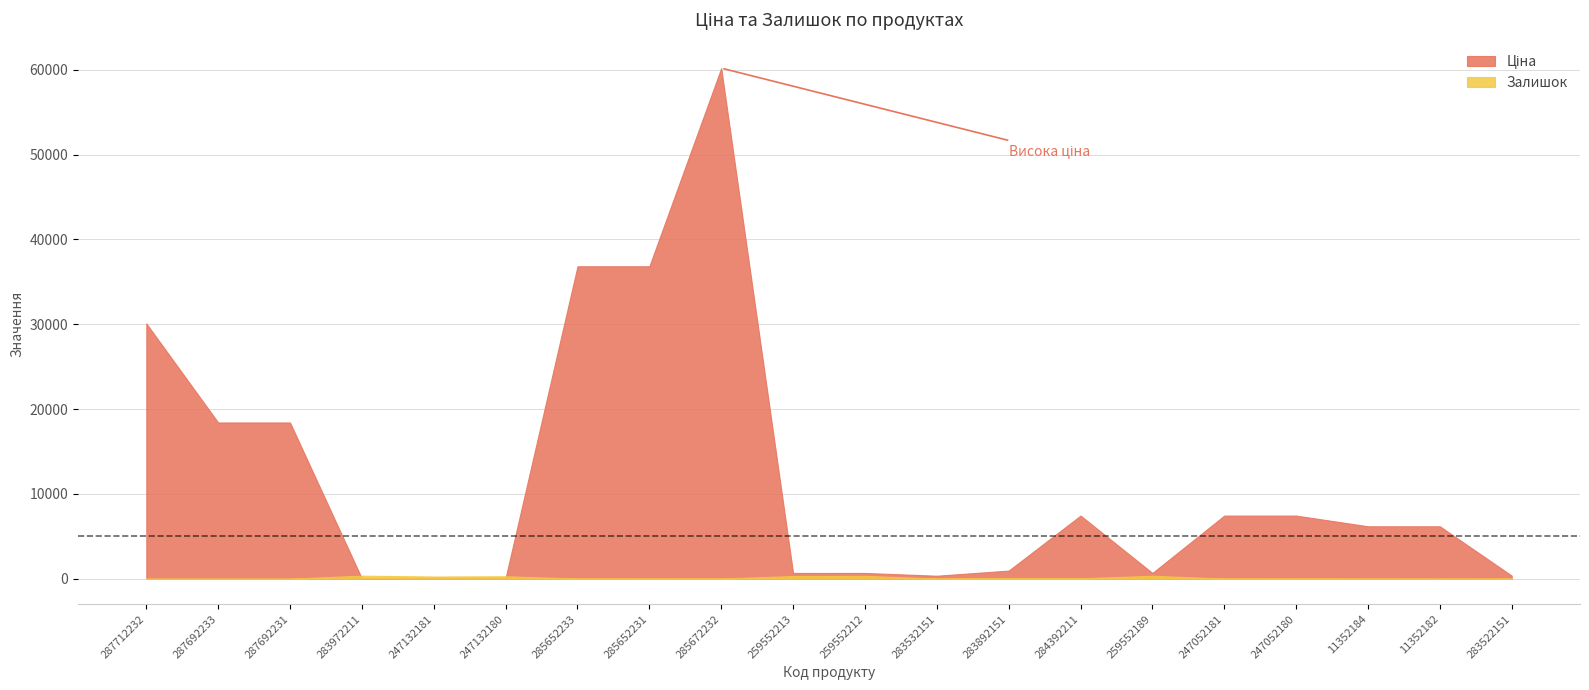

Rank the series at 247132181 from lowest to highest value.

Ціна, Залишок